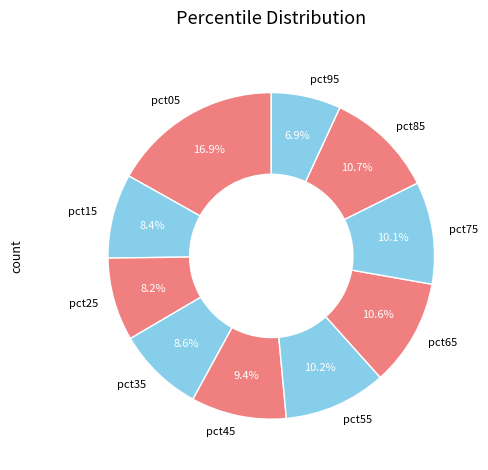

How many slices are in this pie chart?

10